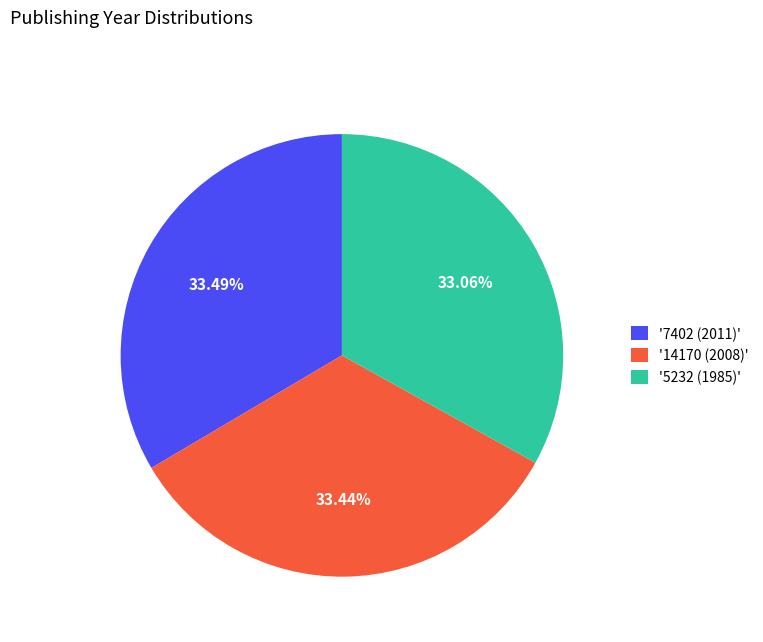

Combined, do '5232 (1985)' and '14170 (2008)' account for over 50%?

Yes